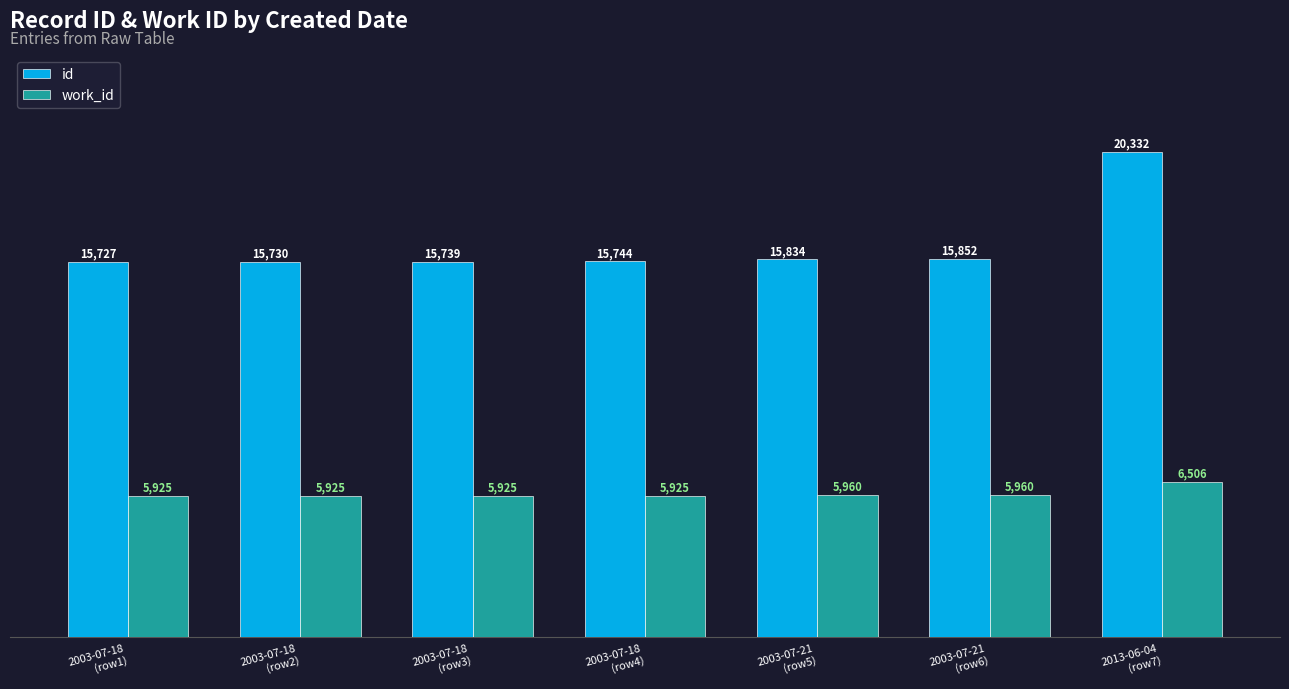

What is the value of the id bar at the 1st from the left?

15727